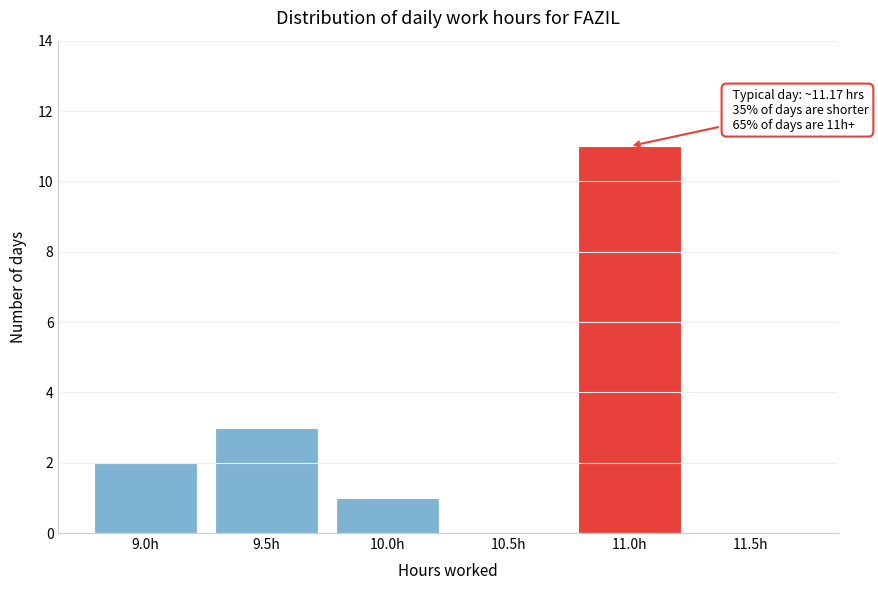

Reading right to left, what are all the values shown in this chart?

11.5h=0	11.0h=11	10.5h=0	10.0h=1	9.5h=3	9.0h=2